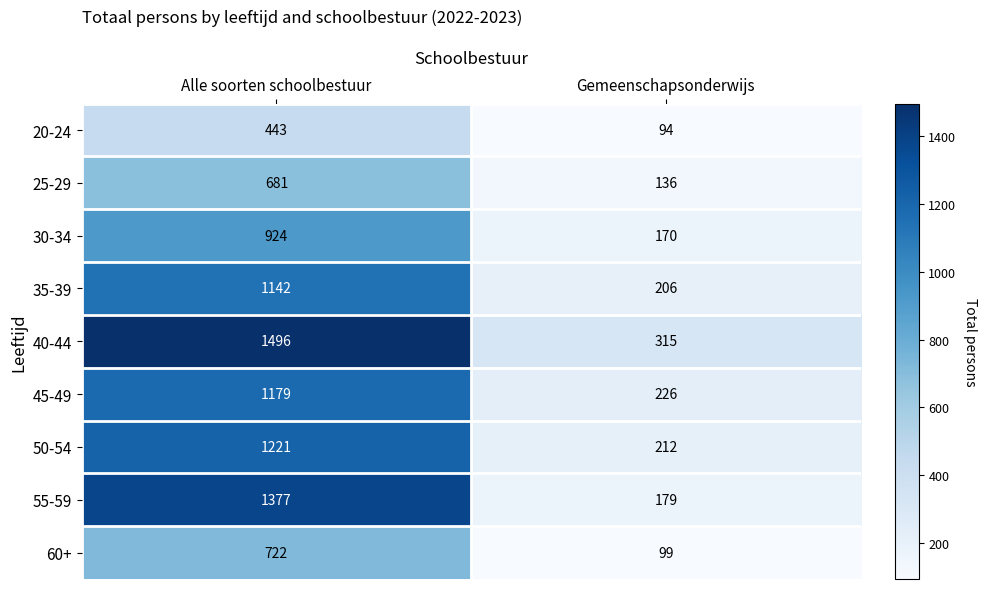

Read the 60+ value at Gemeenschapsonderwijs, to the nearest 10.

100